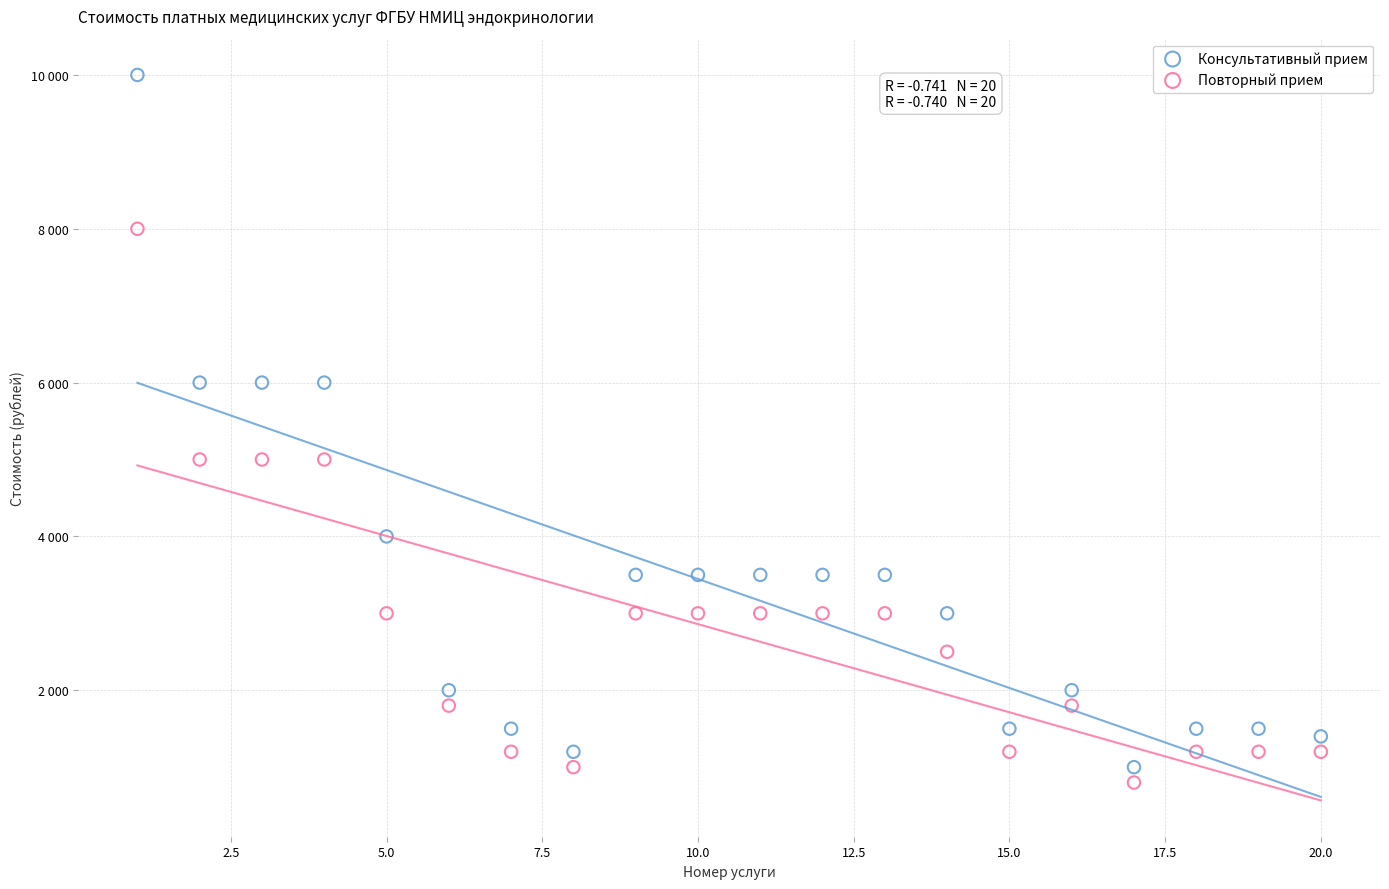

Which series reaches the maximum Y coordinate?

Консультативный прием